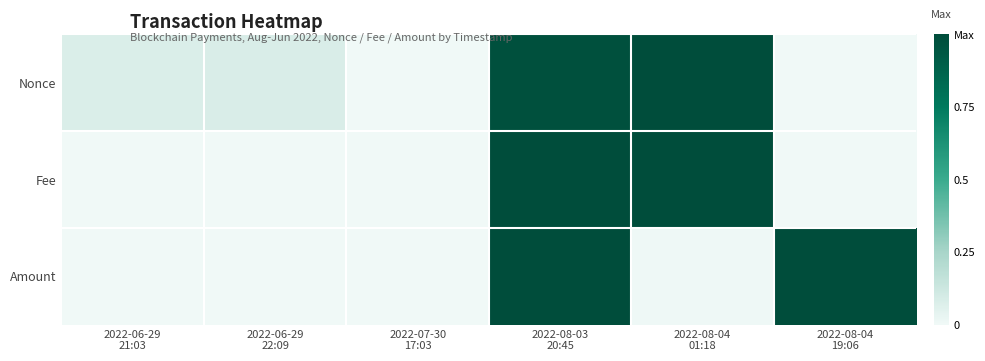

Reading left to right, what are all the values shown in this chart?

Nonce: 2022-06-29
21:03=0.1	2022-06-29
22:09=0.1	2022-07-30
17:03=0.0	2022-08-03
20:45=1.0	2022-08-04
01:18=1.0	2022-08-04
19:06=0.0
Fee: 2022-06-29
21:03=0.0	2022-06-29
22:09=0.0	2022-07-30
17:03=0.0	2022-08-03
20:45=1.0	2022-08-04
01:18=1.0	2022-08-04
19:06=0.0
Amount: 2022-06-29
21:03=0.0	2022-06-29
22:09=0.0	2022-07-30
17:03=0.0	2022-08-03
20:45=1.0	2022-08-04
01:18=0.0	2022-08-04
19:06=1.0